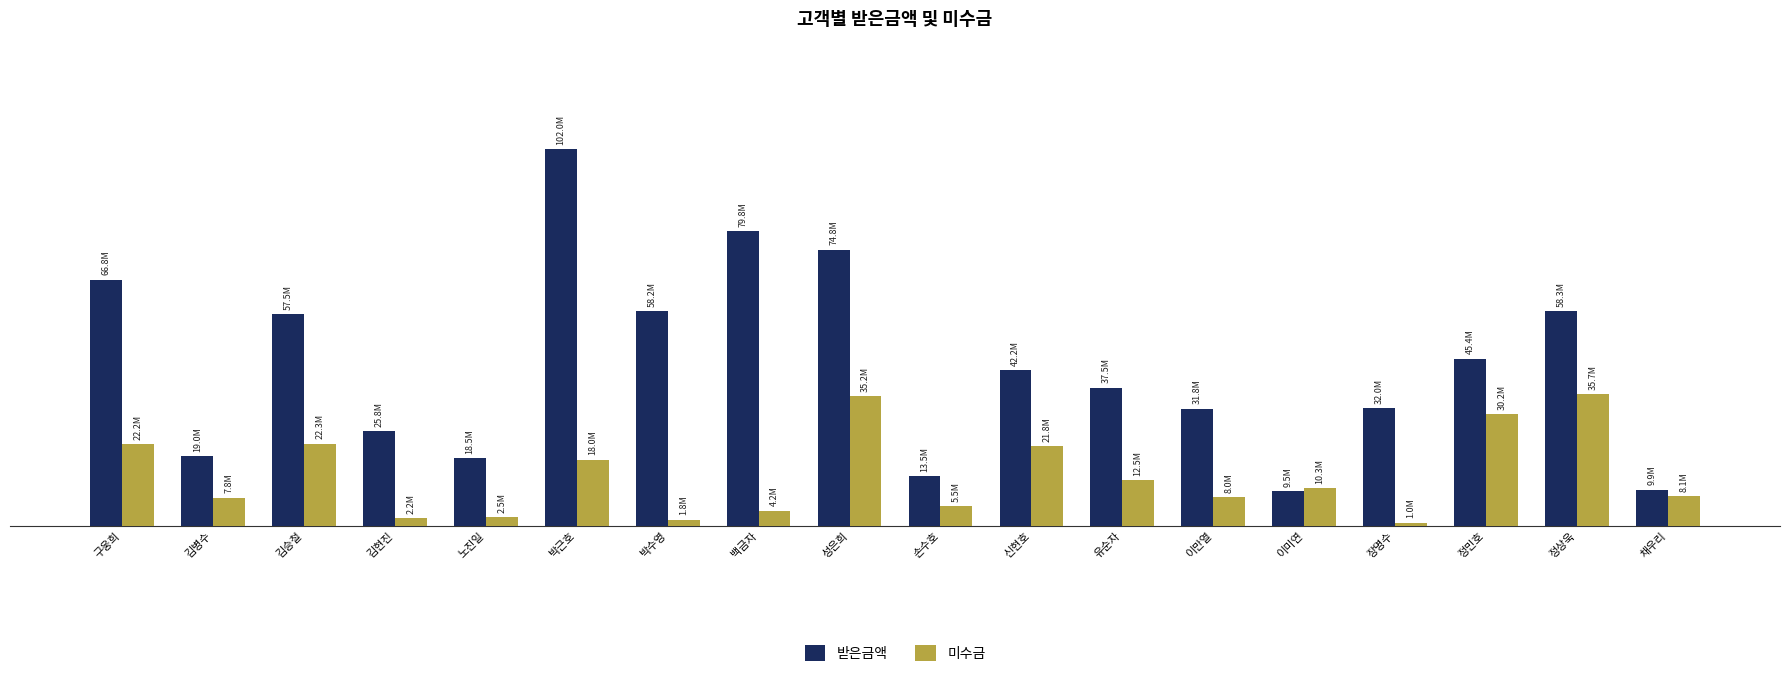

Is it true that 받은금액 equals 21035712 at 이만열?

False